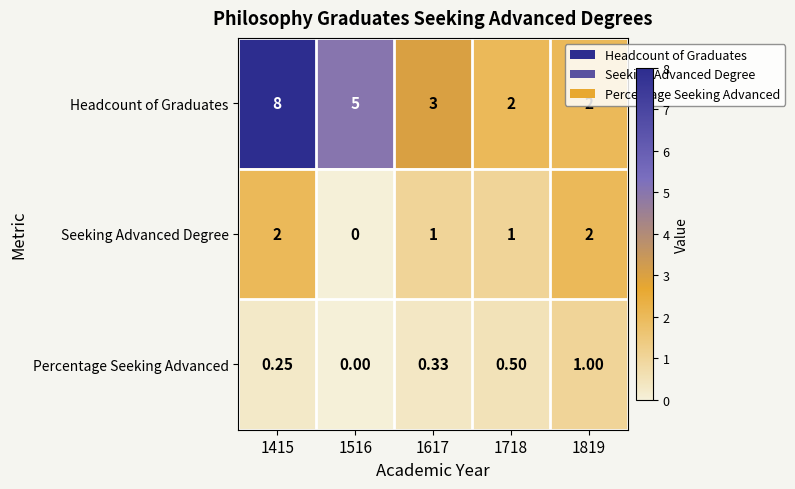

Is the value of Seeking Advanced Degree at 1516 greater than the value of Percentage Seeking Advanced at 1617?

No